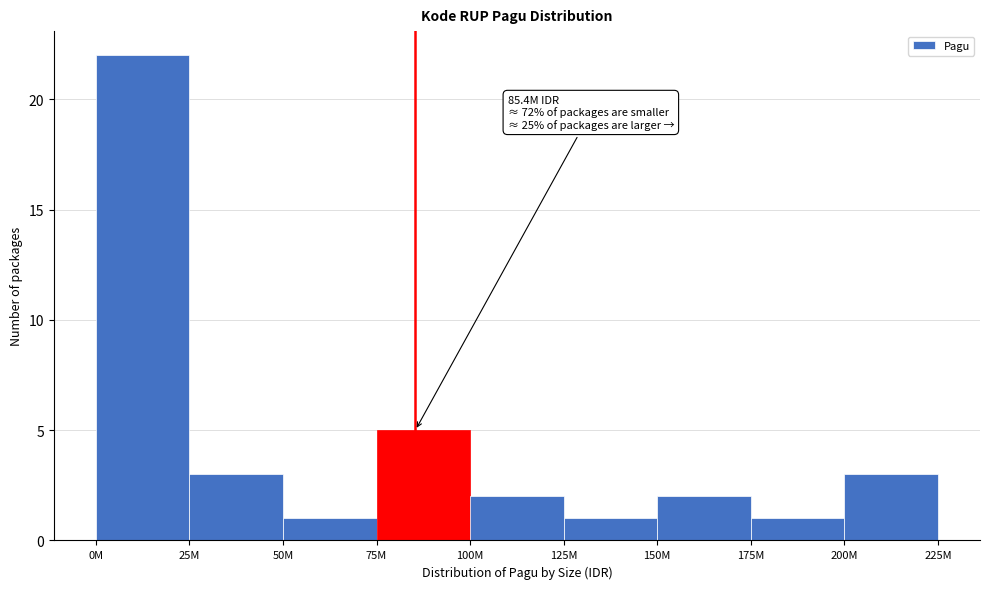

Reading right to left, transcribe all the data shown in this chart.

3	1	2	1	2	5	1	3	22